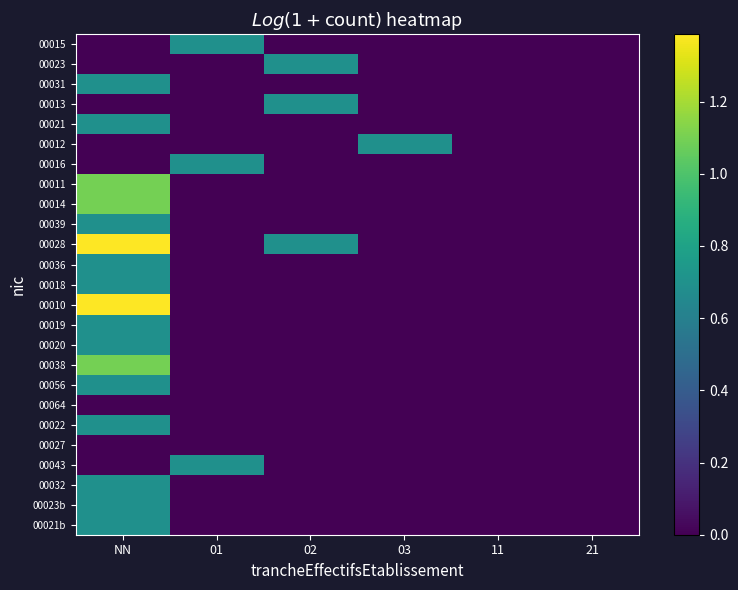

Reading right to left, transcribe all the data shown in this chart.

00015: 21=0.0	11=0.0	03=0.0	02=0.0	01=0.7	NN=0.0
00023: 21=0.0	11=0.0	03=0.0	02=0.7	01=0.0	NN=0.0
00031: 21=0.0	11=0.0	03=0.0	02=0.0	01=0.0	NN=0.7
00013: 21=0.0	11=0.0	03=0.0	02=0.7	01=0.0	NN=0.0
00021: 21=0.0	11=0.0	03=0.0	02=0.0	01=0.0	NN=0.7
00012: 21=0.0	11=0.0	03=0.7	02=0.0	01=0.0	NN=0.0
00016: 21=0.0	11=0.0	03=0.0	02=0.0	01=0.7	NN=0.0
00011: 21=0.0	11=0.0	03=0.0	02=0.0	01=0.0	NN=1.1
00014: 21=0.0	11=0.0	03=0.0	02=0.0	01=0.0	NN=1.1
00039: 21=0.0	11=0.0	03=0.0	02=0.0	01=0.0	NN=0.7
00028: 21=0.0	11=0.0	03=0.0	02=0.7	01=0.0	NN=1.4
00036: 21=0.0	11=0.0	03=0.0	02=0.0	01=0.0	NN=0.7
00018: 21=0.0	11=0.0	03=0.0	02=0.0	01=0.0	NN=0.7
00010: 21=0.0	11=0.0	03=0.0	02=0.0	01=0.0	NN=1.4
00019: 21=0.0	11=0.0	03=0.0	02=0.0	01=0.0	NN=0.7
00020: 21=0.0	11=0.0	03=0.0	02=0.0	01=0.0	NN=0.7
00038: 21=0.0	11=0.0	03=0.0	02=0.0	01=0.0	NN=1.1
00056: 21=0.0	11=0.0	03=0.0	02=0.0	01=0.0	NN=0.7
00064: 21=0.0	11=0.0	03=0.0	02=0.0	01=0.0	NN=0.0
00022: 21=0.0	11=0.0	03=0.0	02=0.0	01=0.0	NN=0.7
00027: 21=0.0	11=0.0	03=0.0	02=0.0	01=0.0	NN=0.0
00043: 21=0.0	11=0.0	03=0.0	02=0.0	01=0.7	NN=0.0
00032: 21=0.0	11=0.0	03=0.0	02=0.0	01=0.0	NN=0.7
00023b: 21=0.0	11=0.0	03=0.0	02=0.0	01=0.0	NN=0.7
00021b: 21=0.0	11=0.0	03=0.0	02=0.0	01=0.0	NN=0.7